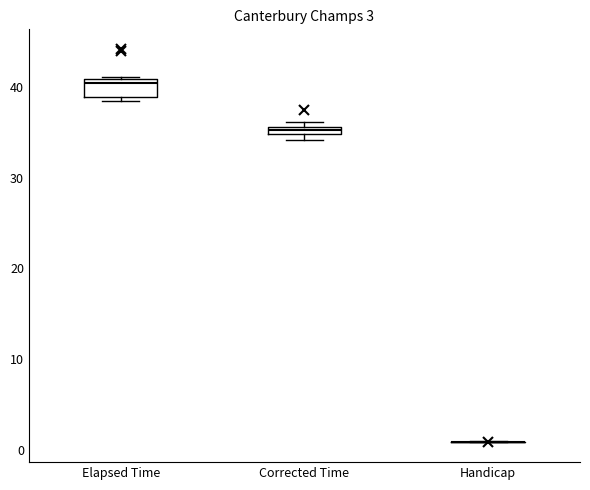

Comparing the boxes themselves (not the whiskers), which one is the tallest?

Elapsed Time